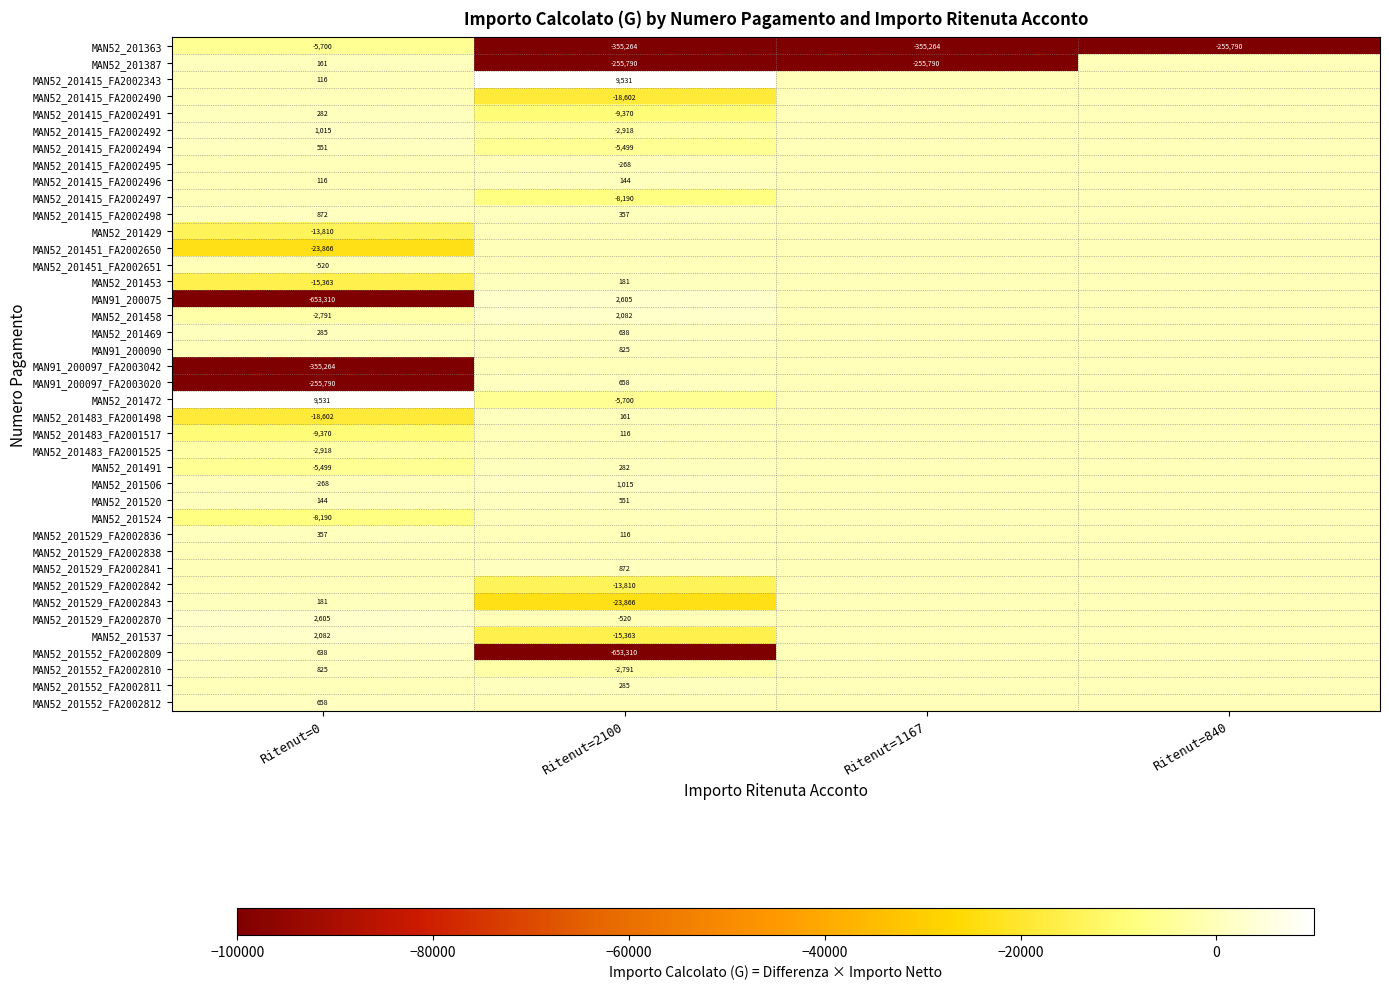

Is the value of MAN91_200097_FA2003042 at Ritenut=0 greater than the value of MAN52_201415_FA2002490 at Ritenut=2100?

No